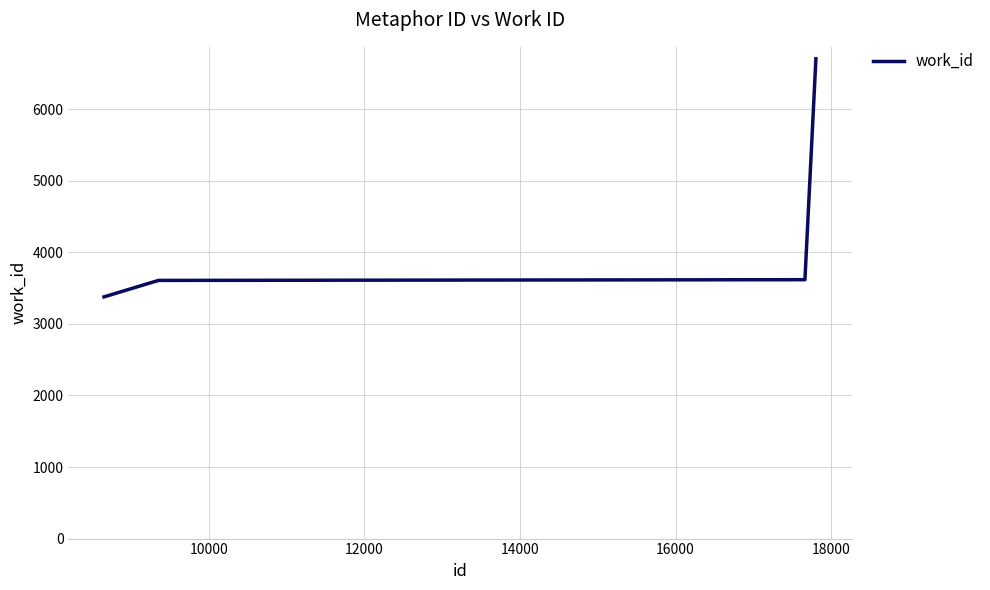

How many categories are shown in the chart?

7